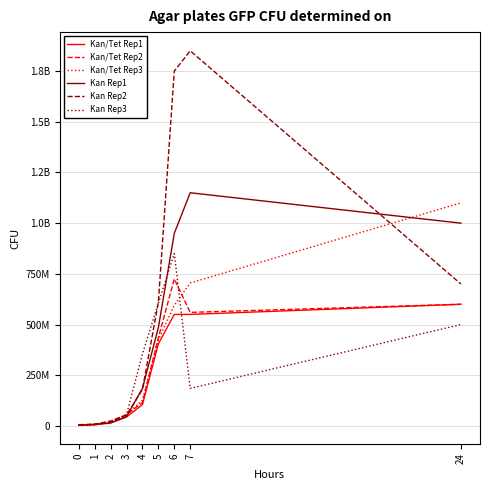

Does the chart have visible grid lines?

Yes